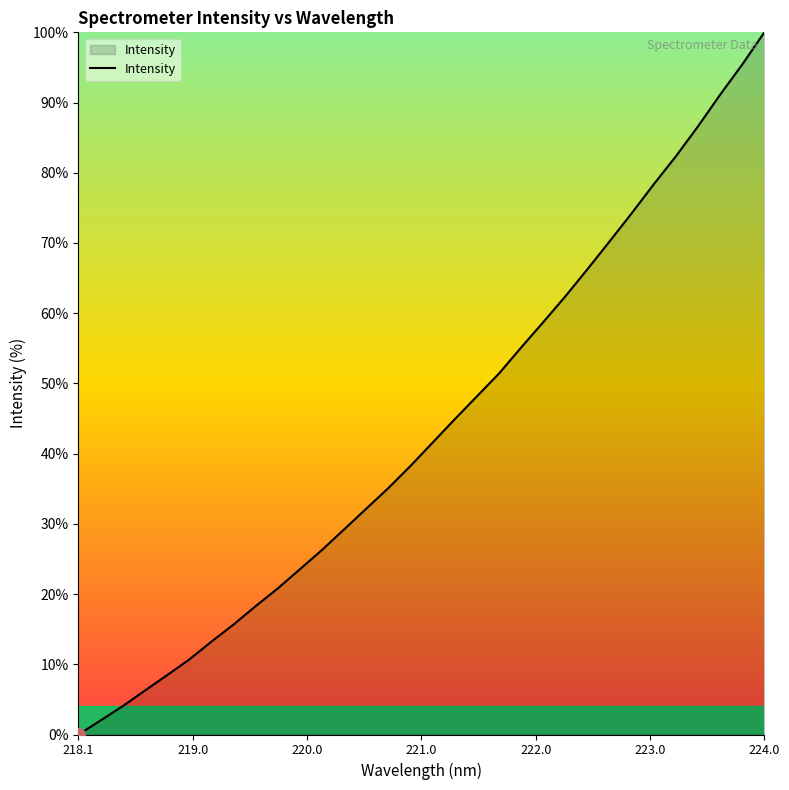

What is the greatest value displayed?

100.0